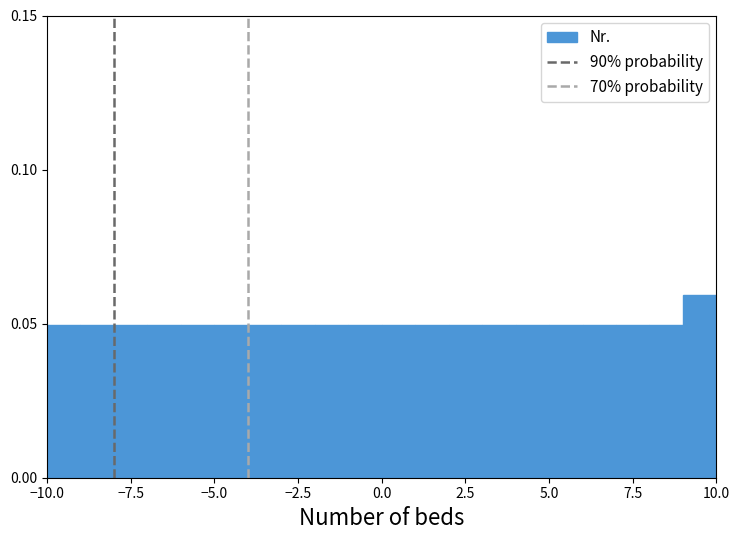

Read against the x-axis, roughly where is the centre of the tallest bar?

9.5